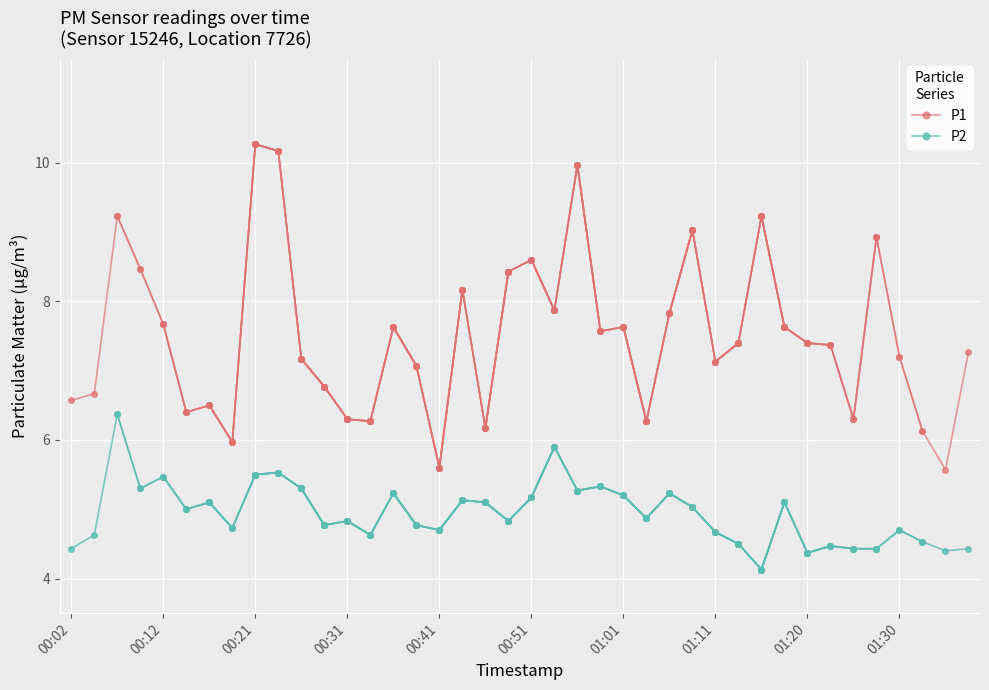

True or false: P1 and P2 cross at least once.

False